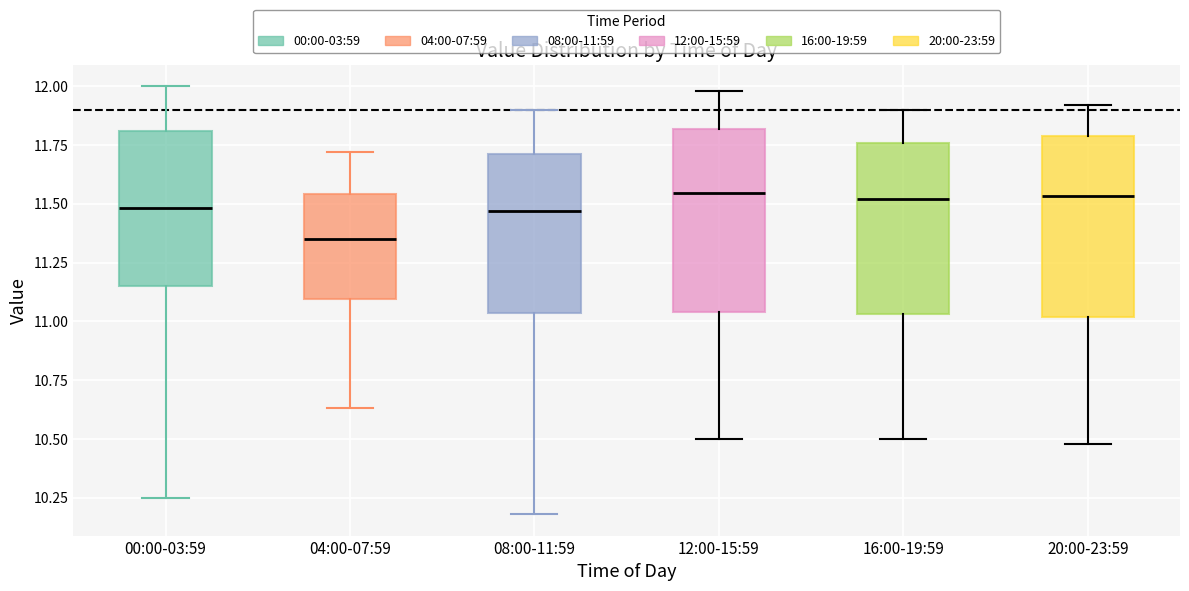

Reading left to right, transcribe this box plot: for each box, give where its median line is, the range the box spans, and where its two whiskers end, as read against the y-axis. The values are not printed on the chart, so give them approximately, as read against the axis.

00:00-03:59: median 11.50, box 11.15 to 11.80, whiskers 10.25 to 12.00
04:00-07:59: median 11.35, box 11.10 to 11.55, whiskers 10.65 to 11.70
08:00-11:59: median 11.45, box 11.05 to 11.70, whiskers 10.20 to 11.90
12:00-15:59: median 11.55, box 11.05 to 11.80, whiskers 10.50 to 12.00
16:00-19:59: median 11.50, box 11.05 to 11.75, whiskers 10.50 to 11.90
20:00-23:59: median 11.55, box 11.00 to 11.80, whiskers 10.50 to 11.90